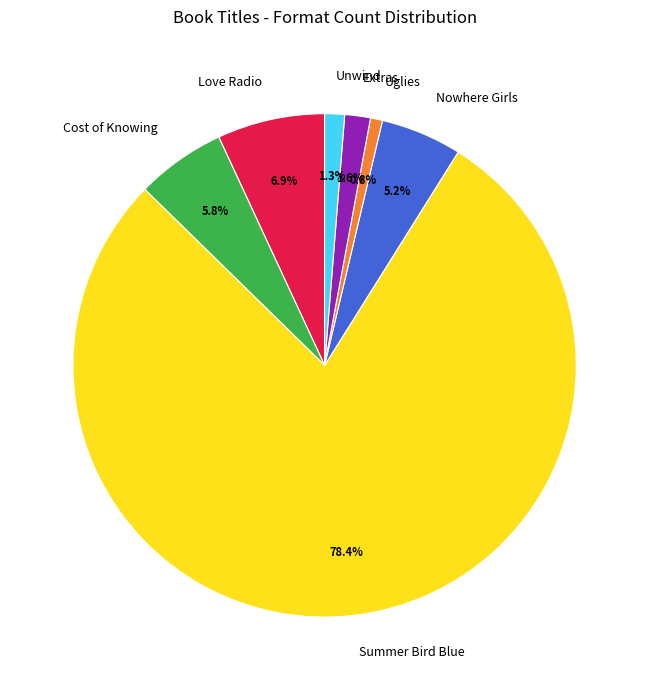

Which category accounts for the majority?

Summer Bird Blue